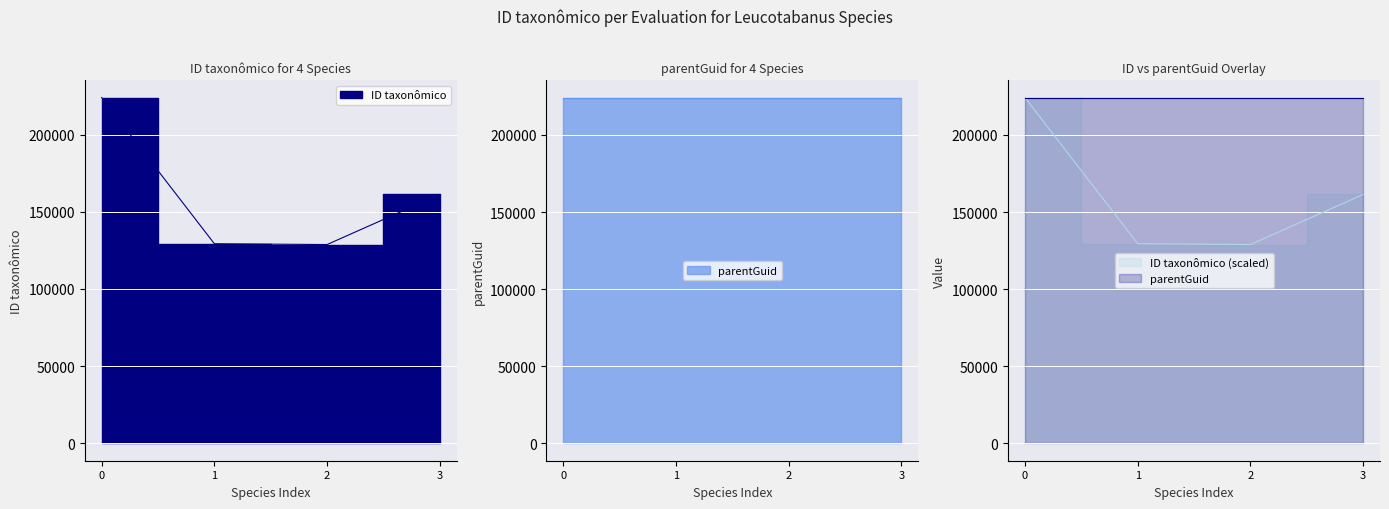

How many data points are less than 161181?

2